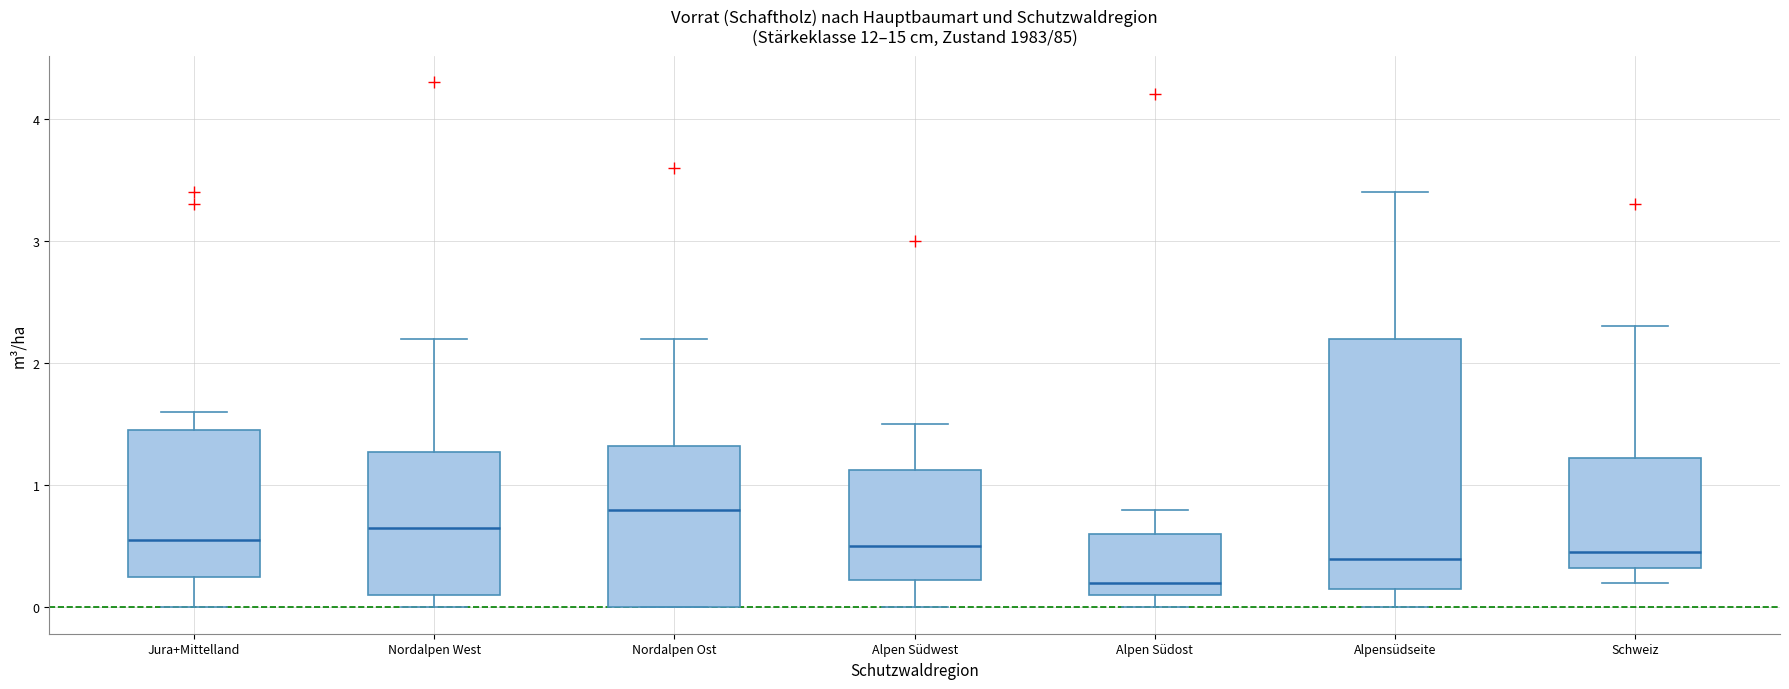

Reading left to right, transcribe this box plot: for each box, give where its median line is, the range the box spans, and where its two whiskers end, as read against the y-axis. The values are not printed on the chart, so give them approximately, as read against the axis.

Jura+Mittelland: median 0.6, box 0.3 to 1.5, whiskers 0.0 to 1.6
Nordalpen West: median 0.7, box 0.1 to 1.3, whiskers 0.0 to 2.2
Nordalpen Ost: median 0.8, box 0.0 to 1.3, whiskers 0.0 to 2.2
Alpen Südwest: median 0.5, box 0.2 to 1.1, whiskers 0.0 to 1.5
Alpen Südost: median 0.2, box 0.1 to 0.6, whiskers 0.0 to 0.8
Alpensüdseite: median 0.4, box 0.2 to 2.2, whiskers 0.0 to 3.4
Schweiz: median 0.5, box 0.3 to 1.2, whiskers 0.2 to 2.3